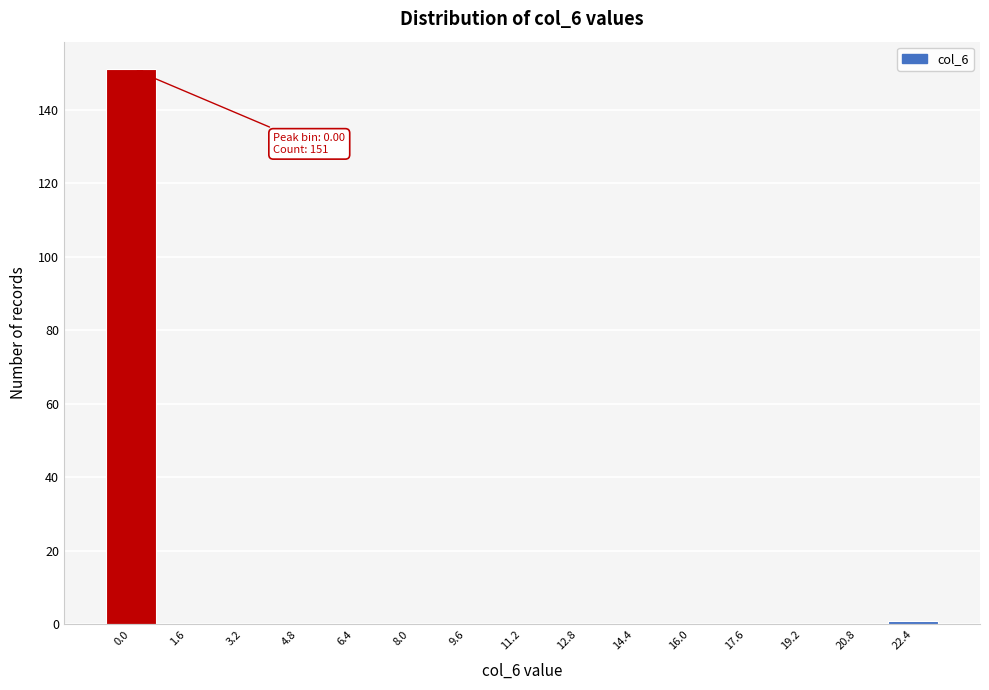

Reading left to right, list all the values displayed in this chart.

0.0=151	1.6=0	3.2=0	4.8=0	6.4=0	8.0=0	9.6=0	11.2=0	12.8=0	14.4=0	16.0=0	17.6=0	19.2=0	20.8=0	22.4=1